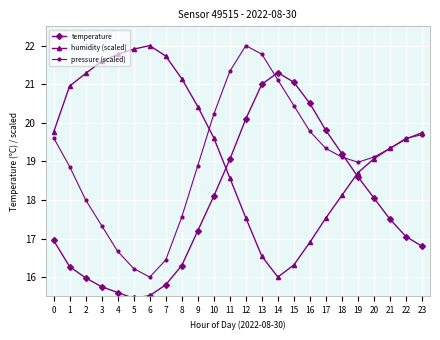

Where is the first local minimum for temperature?

5